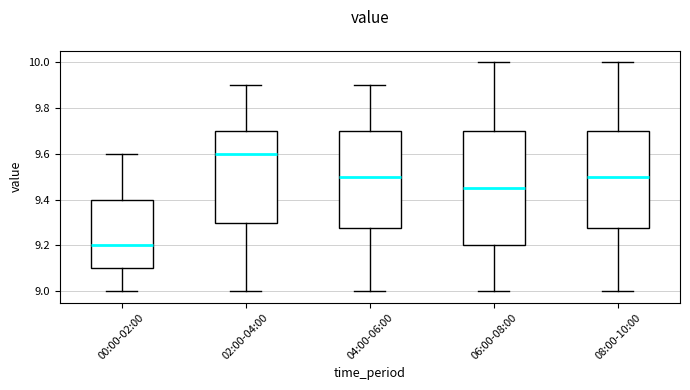

Reading left to right, read every box against the y-axis: the position of its median line, the range the box covers, and the ends of its whiskers. The values are not printed on the chart, so give them approximately, as read against the axis.

00:00-02:00: median 9.20, box 9.10 to 9.40, whiskers 9.00 to 9.60
02:00-04:00: median 9.60, box 9.30 to 9.70, whiskers 9.00 to 9.90
04:00-06:00: median 9.50, box 9.28 to 9.70, whiskers 9.00 to 9.90
06:00-08:00: median 9.46, box 9.20 to 9.70, whiskers 9.00 to 10.00
08:00-10:00: median 9.50, box 9.28 to 9.70, whiskers 9.00 to 10.00